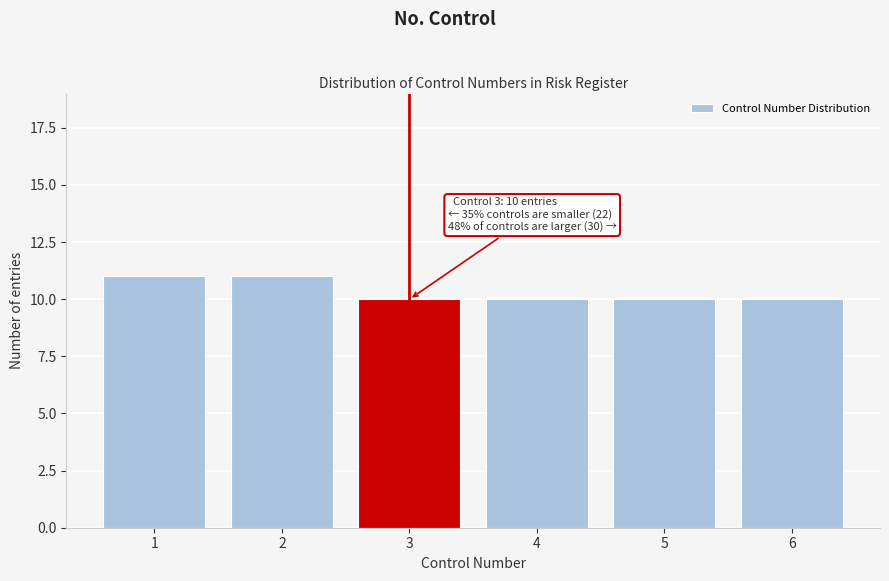

Reading left to right, list all the values displayed in this chart.

1=11	2=11	3=10	4=10	5=10	6=10